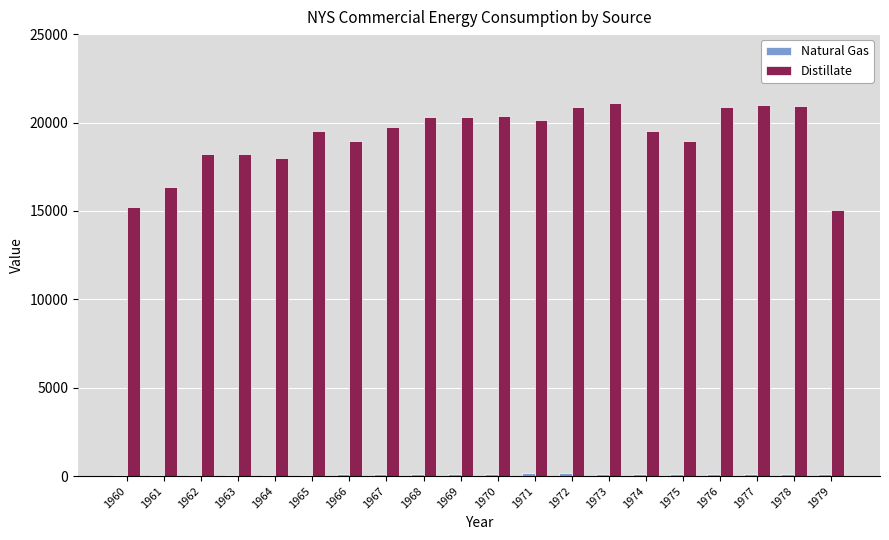

What is the spread (max minus min) of values at 1962?

18145.8